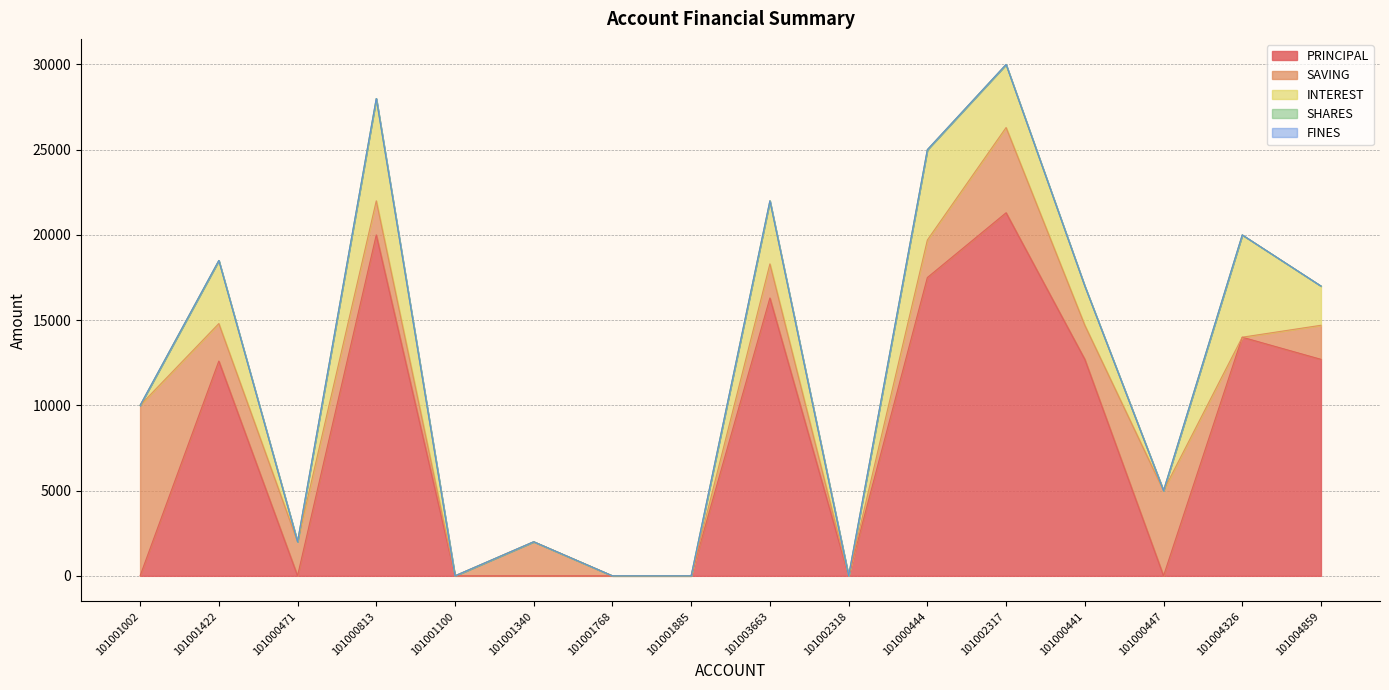

Does the chart have visible grid lines?

Yes